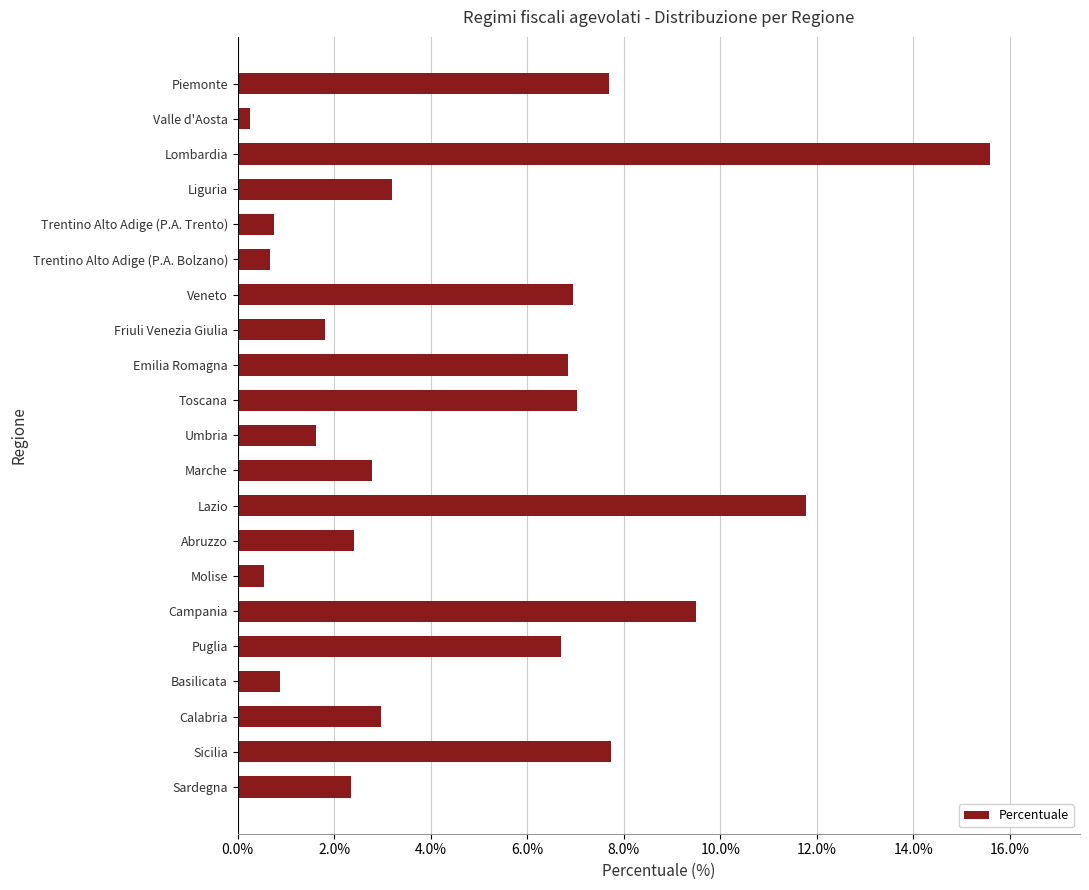

What is the change in value from Friuli Venezia Giulia to Basilicata?

-0.9